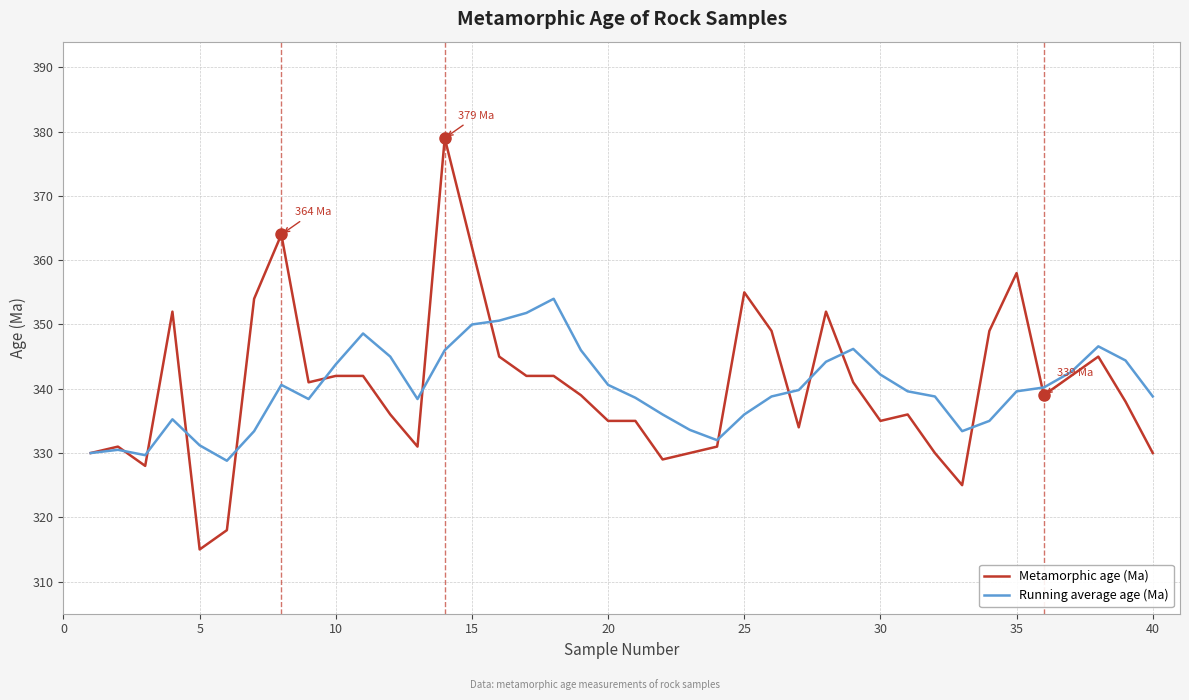

How many lines are shown in the chart?

2